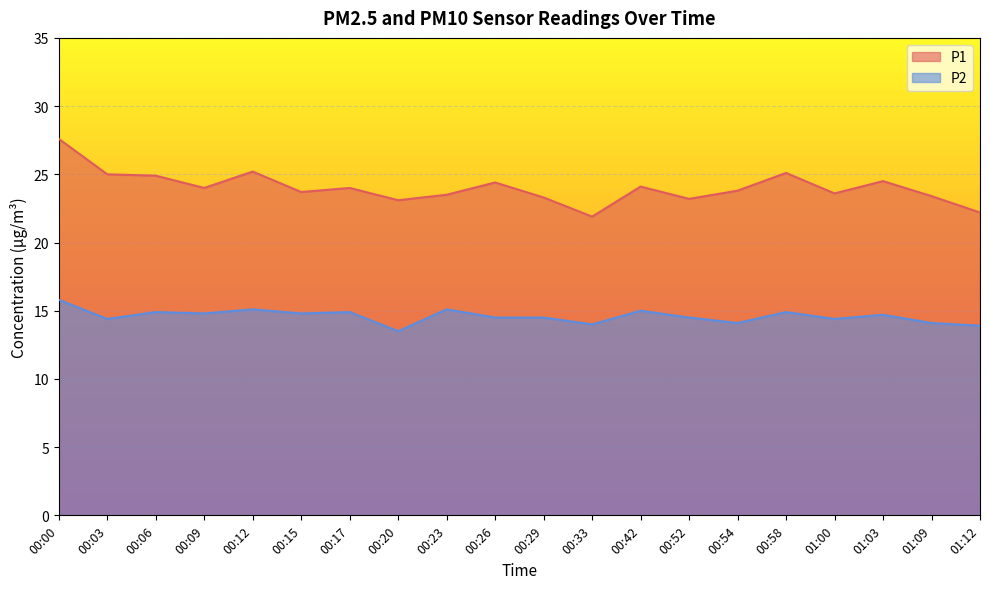

List the labels in order of P2 value, smallest first.

00:20, 01:12, 00:33, 00:54, 01:09, 00:03, 01:00, 00:26, 00:29, 00:52, 01:03, 00:09, 00:15, 00:06, 00:17, 00:58, 00:42, 00:12, 00:23, 00:00